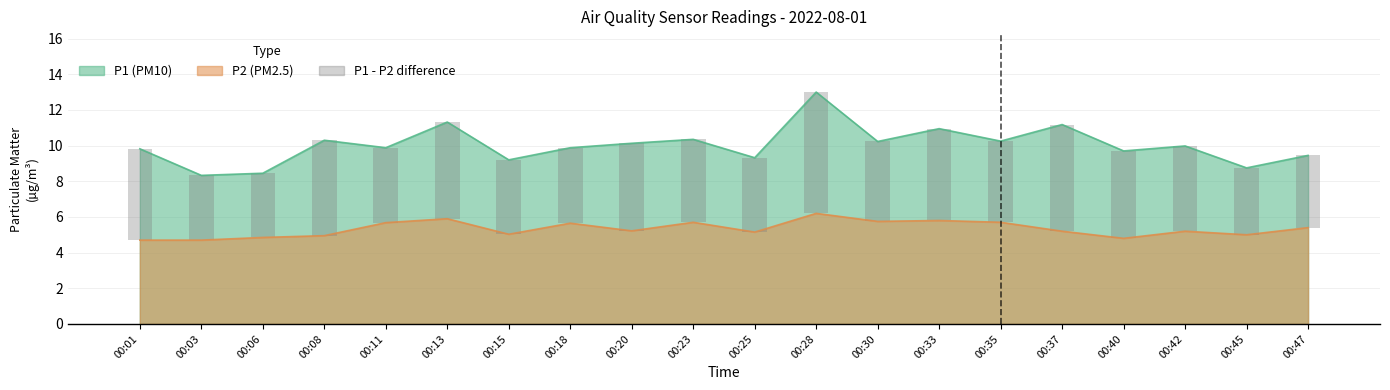

What is the value of the 19th bar from the left?

3.7